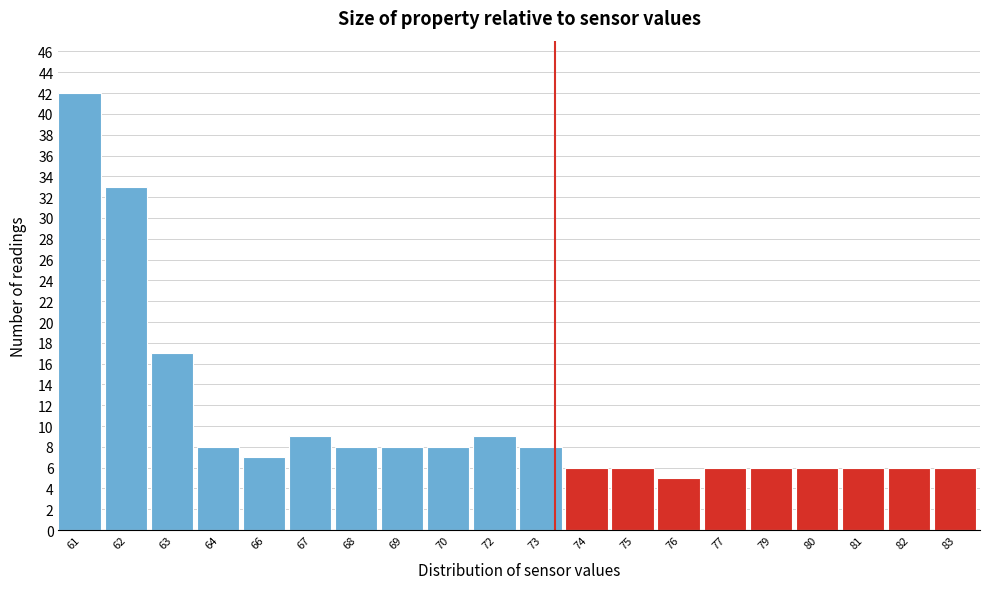

Reading left to right, list all the values displayed in this chart.

61=42	62=33	63=17	64=8	66=7	67=9	68=8	69=8	70=8	72=9	73=8	74=6	75=6	76=5	77=6	79=6	80=6	81=6	82=6	83=6